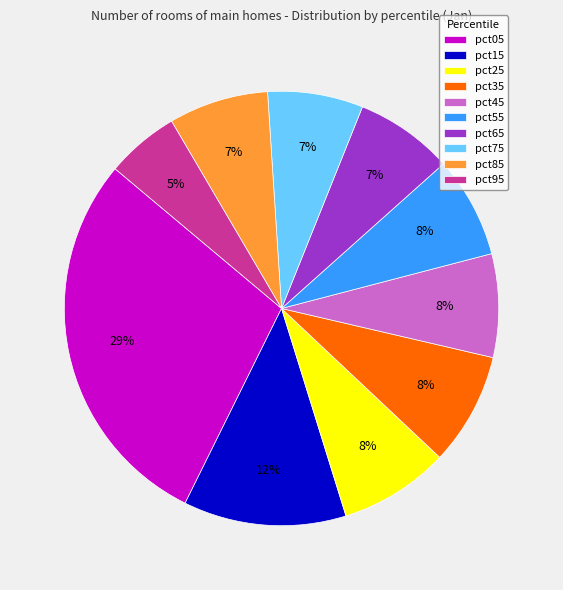

To the nearest percent, what percentage of the pie is pct95?

5%